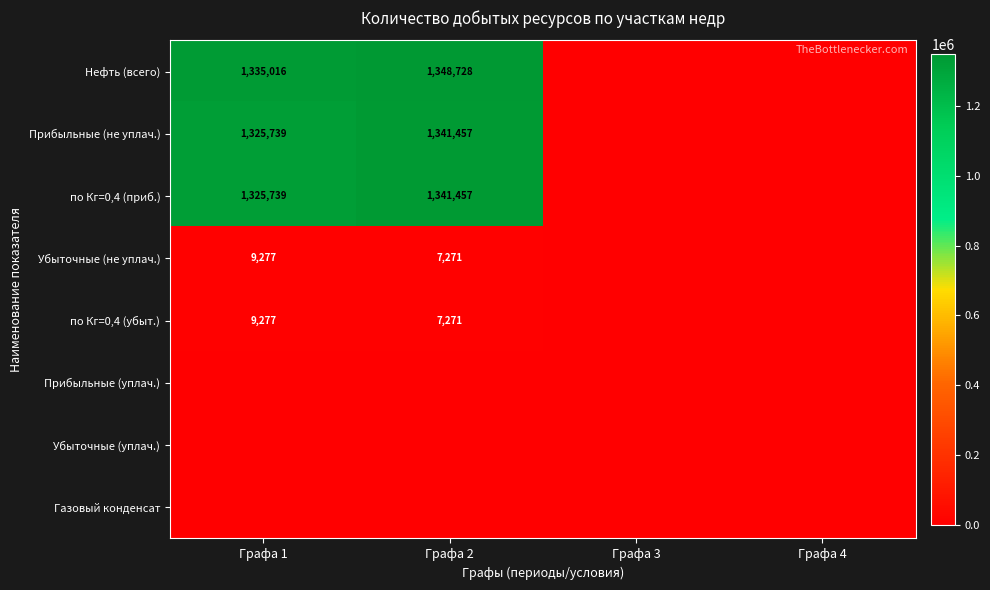

Is it true that по Кг=0,4 (приб.) equals 1341457 at Графа 2?

True